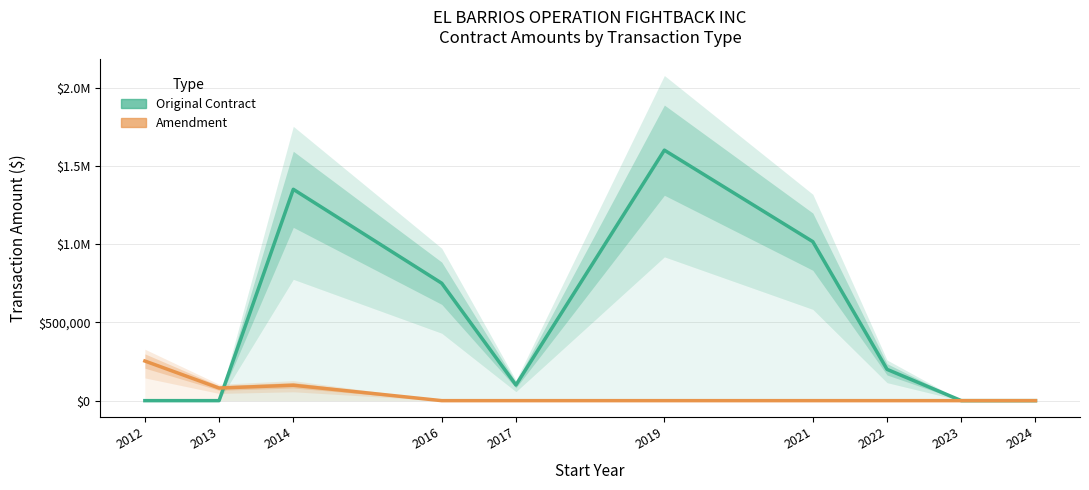

Which has a higher value, 2016 or 2022?

2016